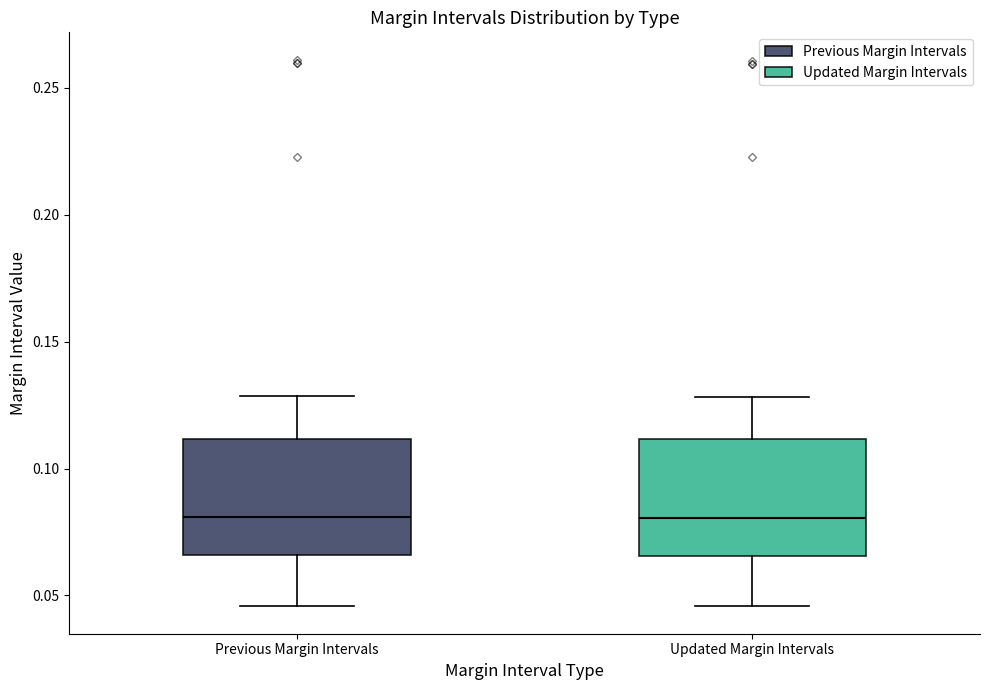

Where is the upper edge of the box for Updated Margin Intervals on the y-axis? The values are not printed on the chart, so give them approximately, as read against the axis.

0.110